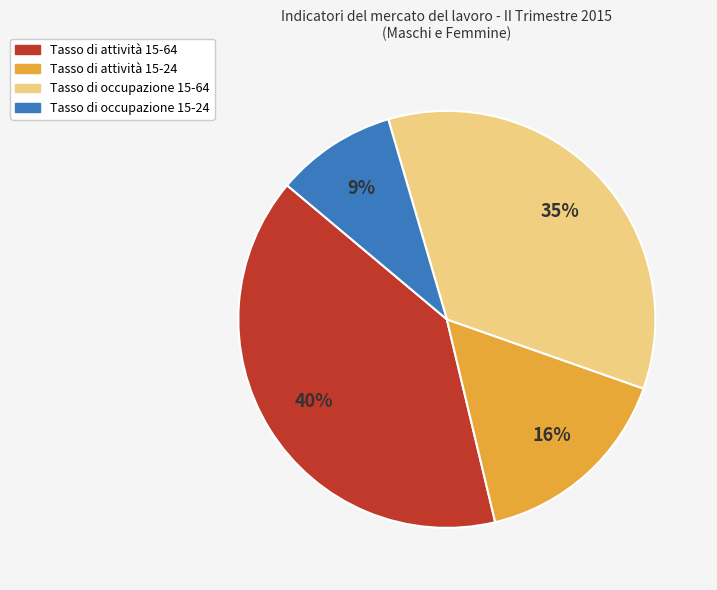

To the nearest percent, what percentage of the pie is Tasso di occupazione 15-24?

9%